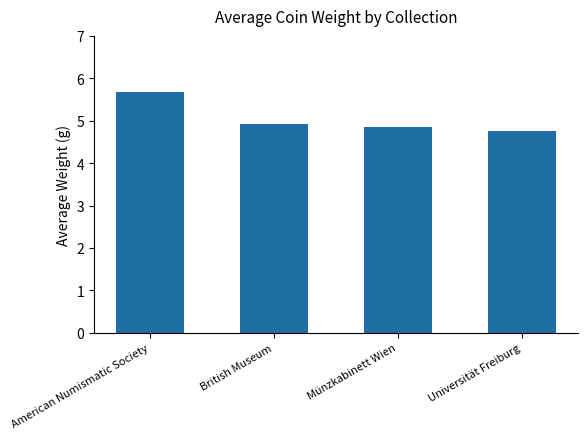

What is the label of the 3rd bar from the right?

British Museum